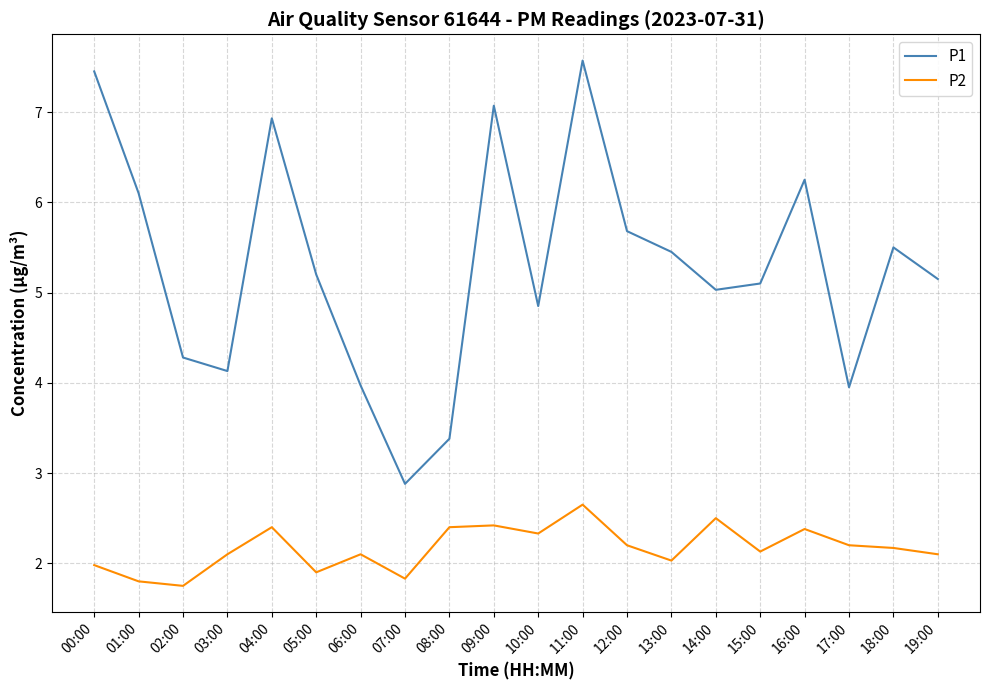

What is the difference between the maximum and minimum values in the P2 series?

0.9